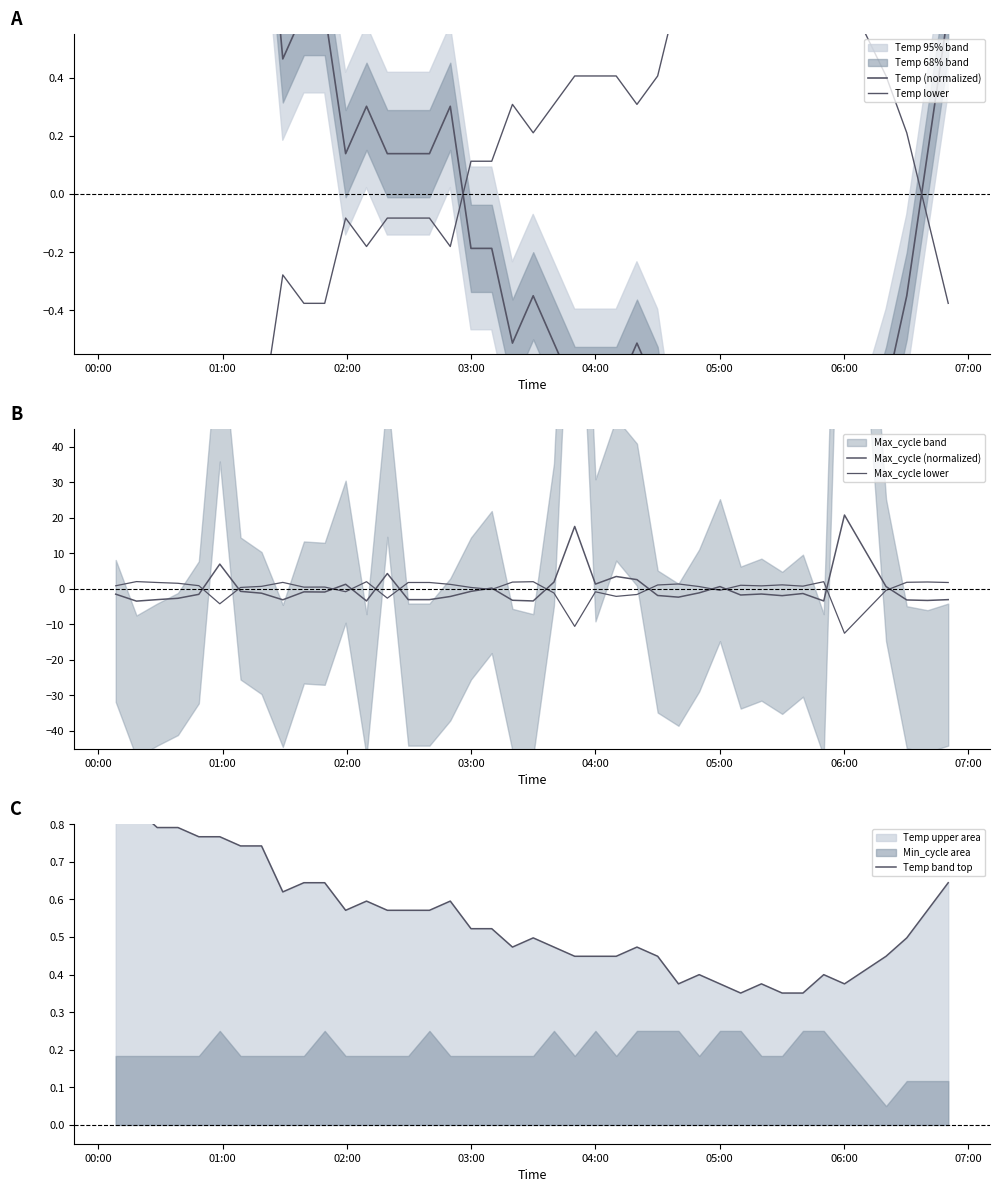

The Temp lower series shows -1.0 at 06:00. True or false?

False